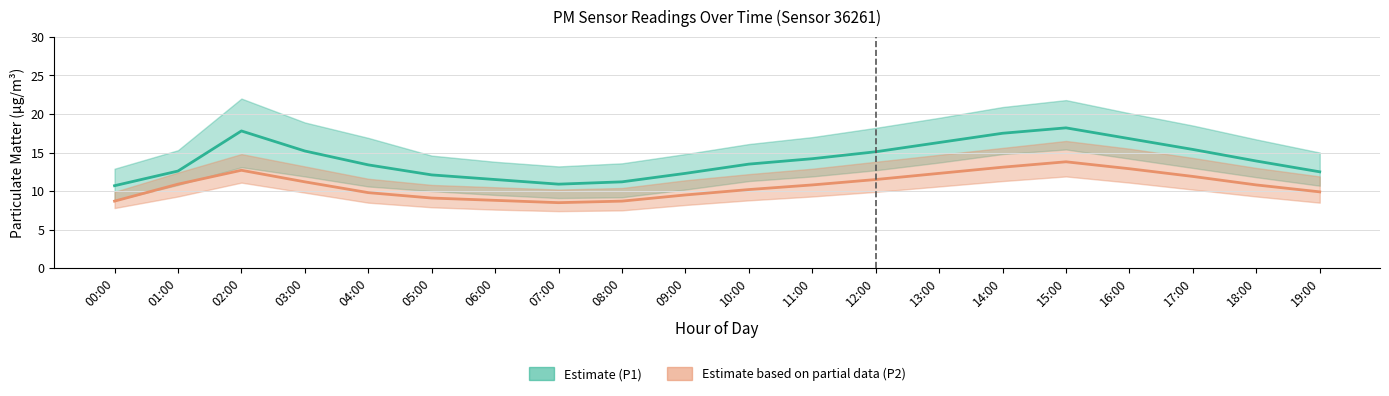

How many values in the P1 (PM10) series are below 13?

8